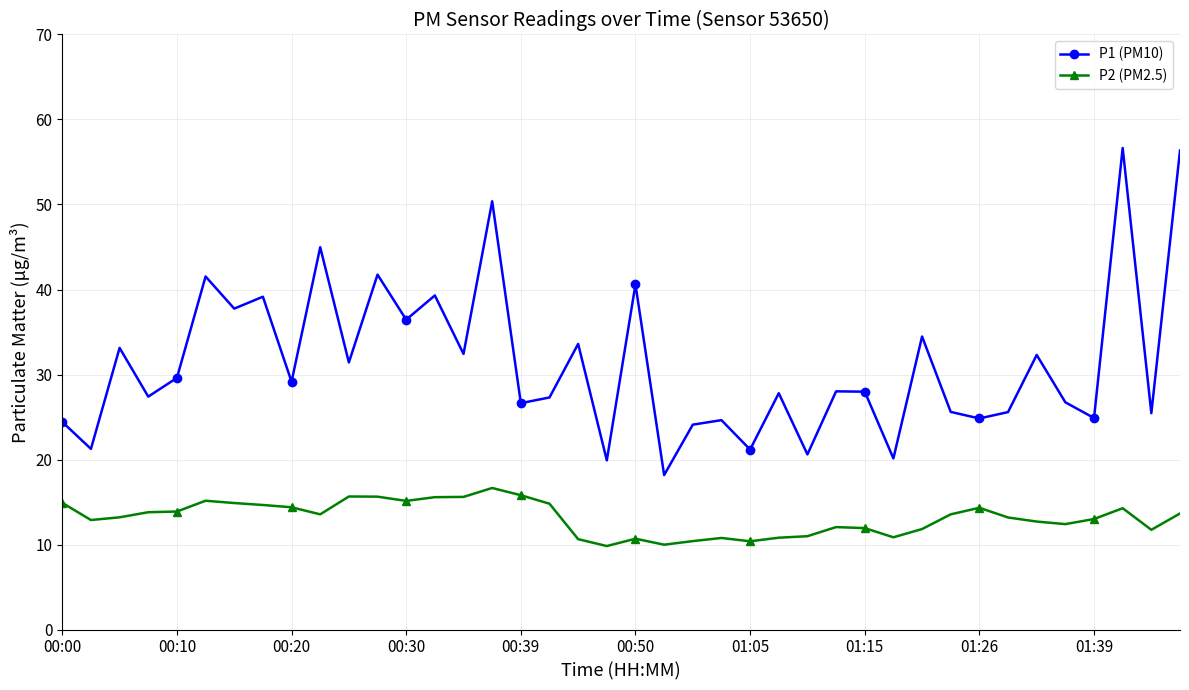

At how many categories does at least one series exceed 46?

3